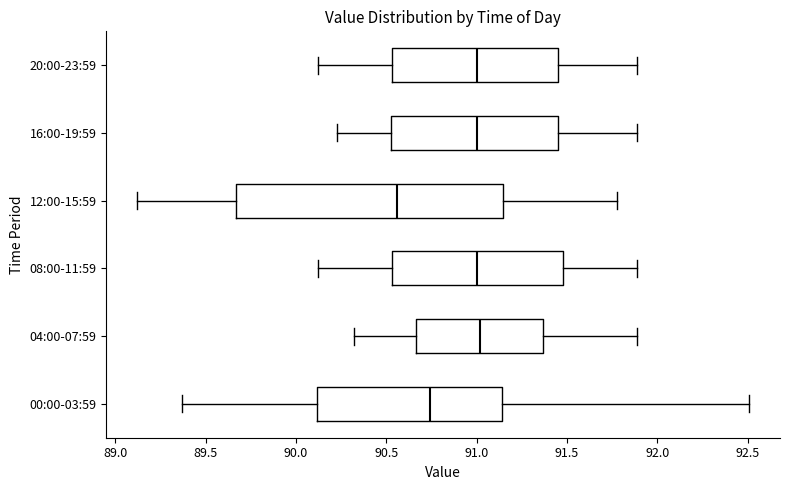

Reading bottom to top, transcribe this box plot: for each box, give where its median line is, the range the box spans, and where its two whiskers end, as read against the x-axis. The values are not printed on the chart, so give them approximately, as read against the axis.

00:00-03:59: median 90.75, box 90.10 to 91.15, whiskers 89.35 to 92.50
04:00-07:59: median 91.00, box 90.65 to 91.35, whiskers 90.30 to 91.90
08:00-11:59: median 91.00, box 90.55 to 91.50, whiskers 90.10 to 91.90
12:00-15:59: median 90.55, box 89.65 to 91.15, whiskers 89.10 to 91.80
16:00-19:59: median 91.00, box 90.55 to 91.45, whiskers 90.25 to 91.90
20:00-23:59: median 91.00, box 90.55 to 91.45, whiskers 90.10 to 91.90